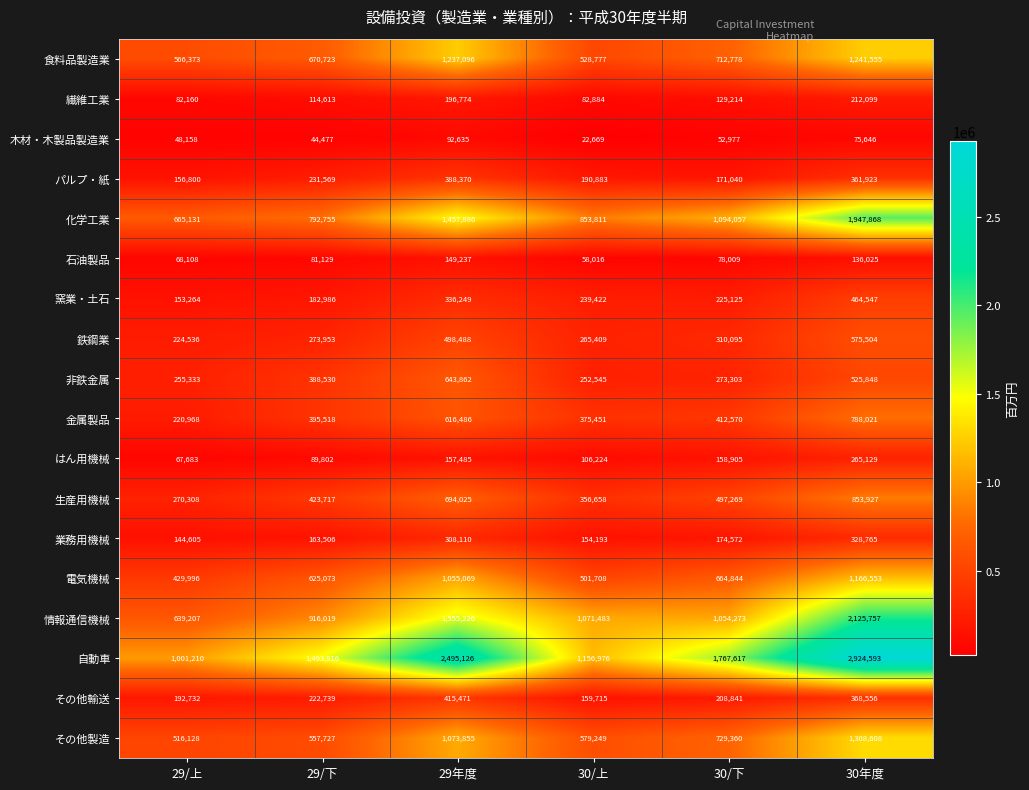

What is the sum of the 業務用機械 values at 30/下 and 29/上?

319177